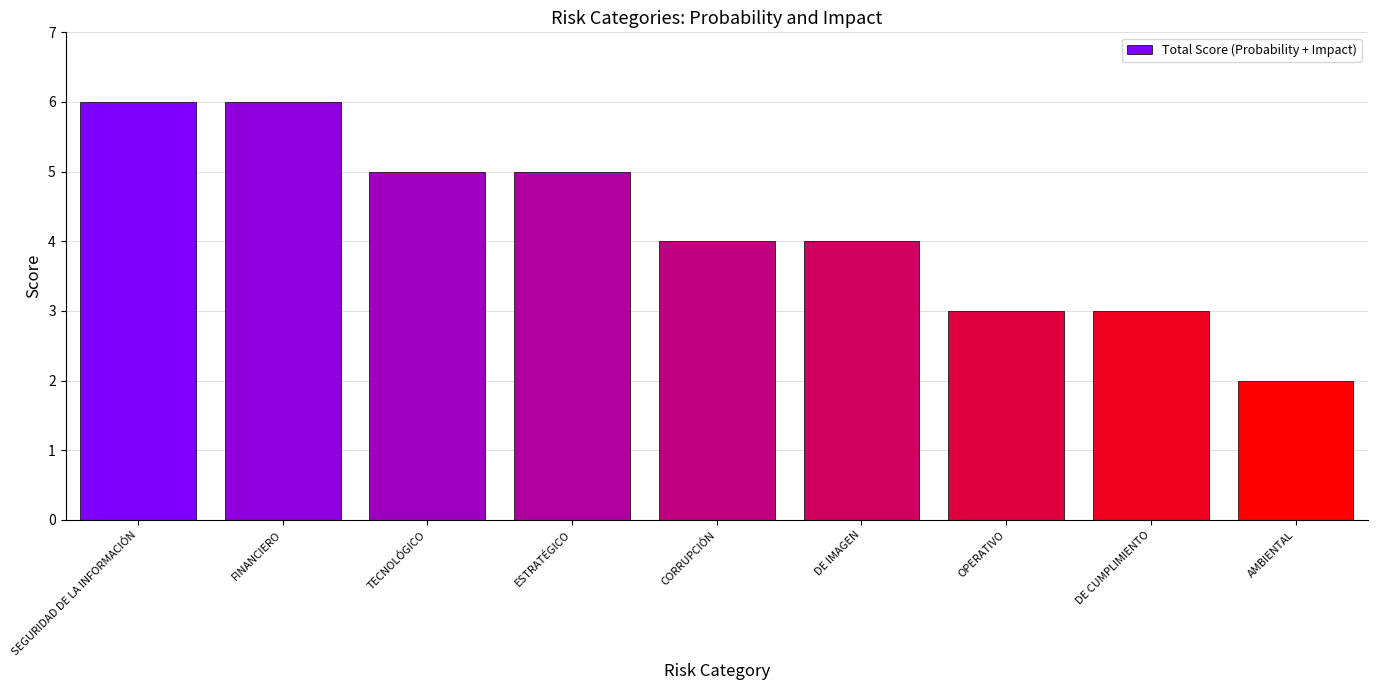

Count the number of data series in this chart.

1